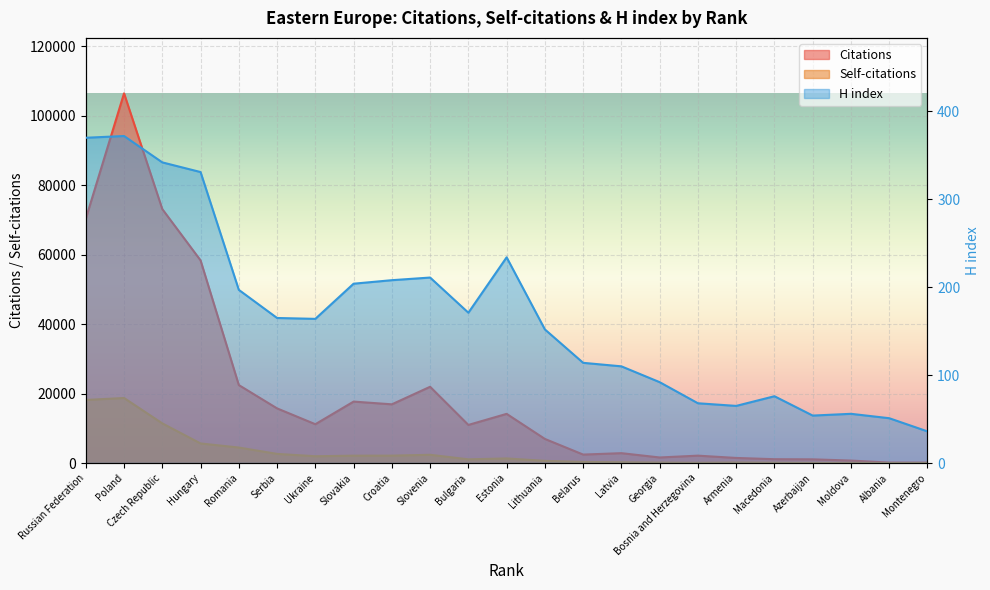

What is the average value of the H index series?

167